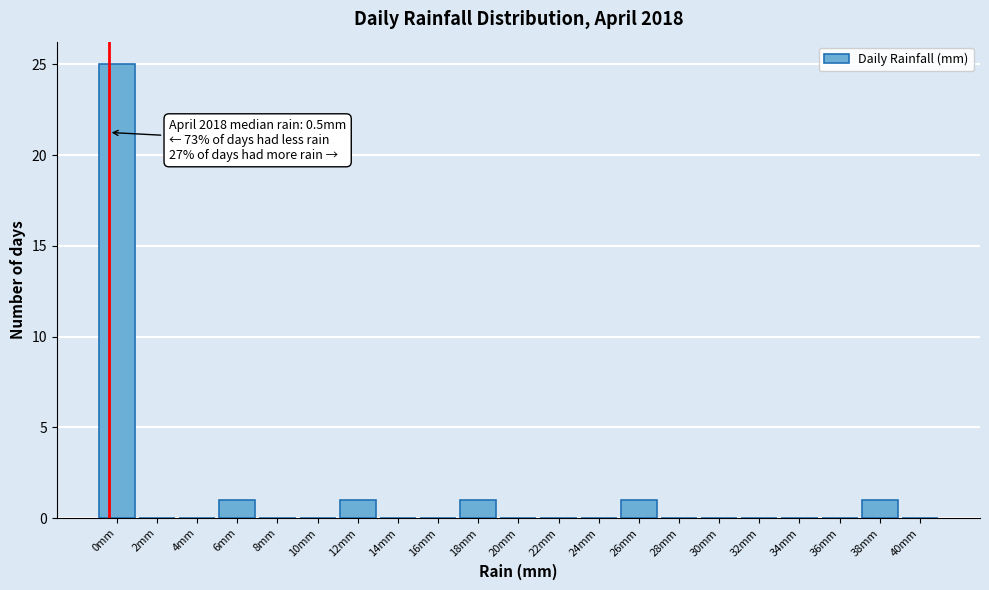

Reading right to left, list all the values displayed in this chart.

40mm=0	38mm=1	36mm=0	34mm=0	32mm=0	30mm=0	28mm=0	26mm=1	24mm=0	22mm=0	20mm=0	18mm=1	16mm=0	14mm=0	12mm=1	10mm=0	8mm=0	6mm=1	4mm=0	2mm=0	0mm=25